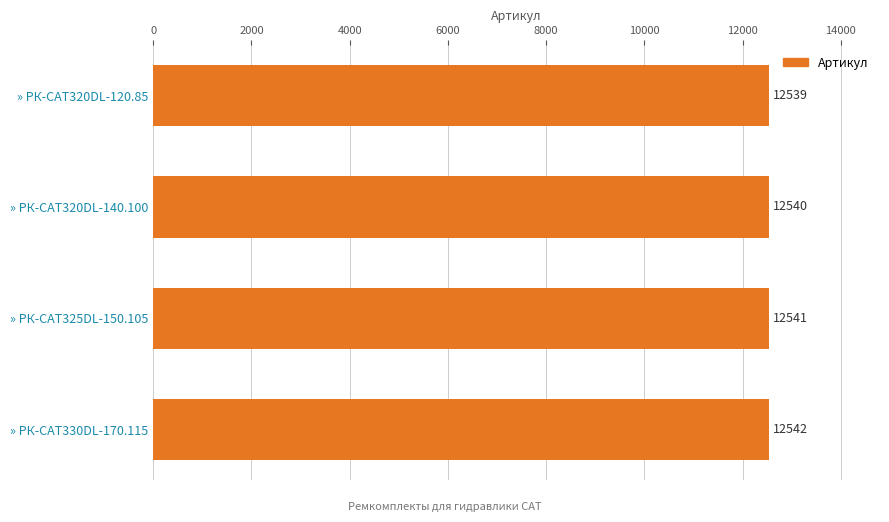

Which category has the highest value across all series?

» РК-CAT330DL-170.115